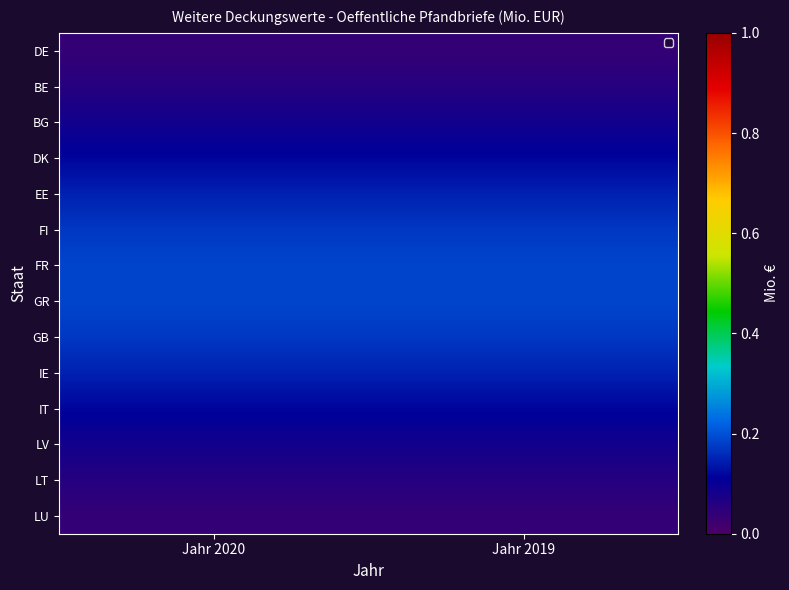

How many data points does each series have?

2